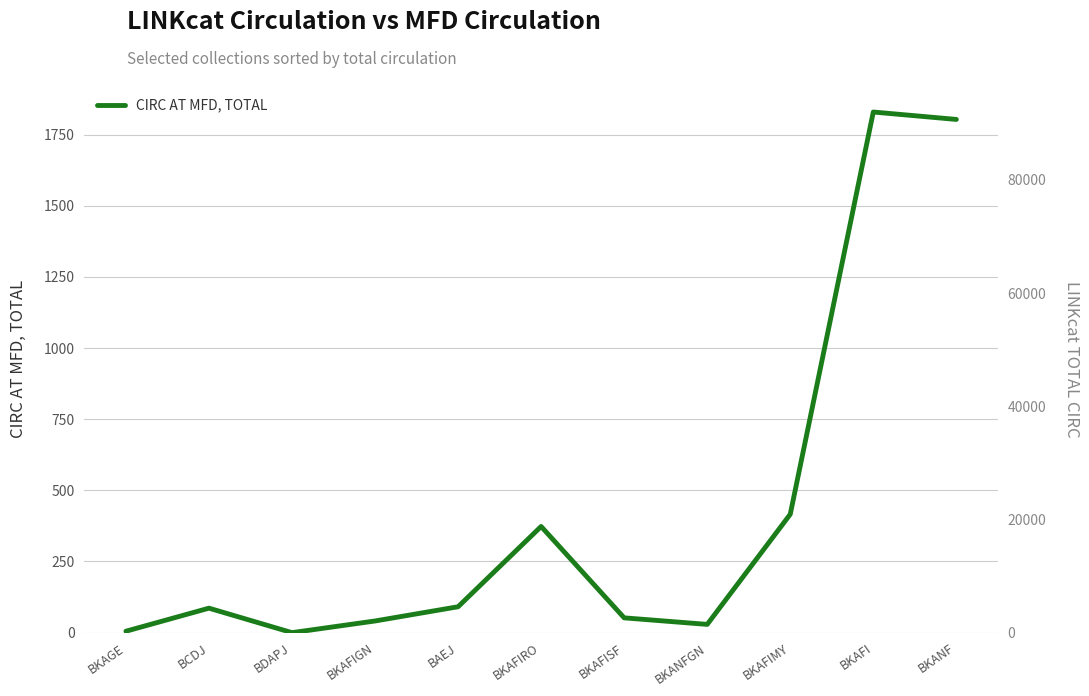

What position from the left is BCDJ?

2